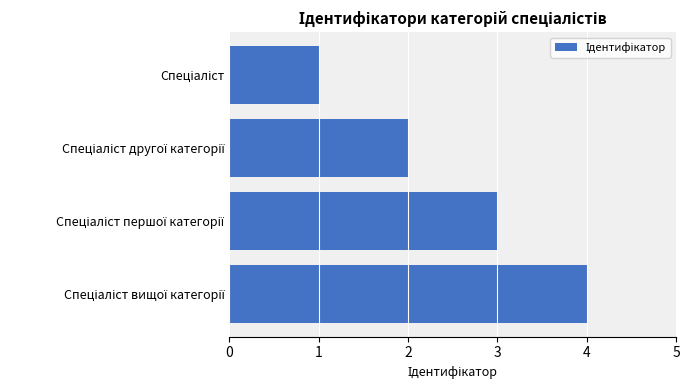

What is the sum of all values?

10